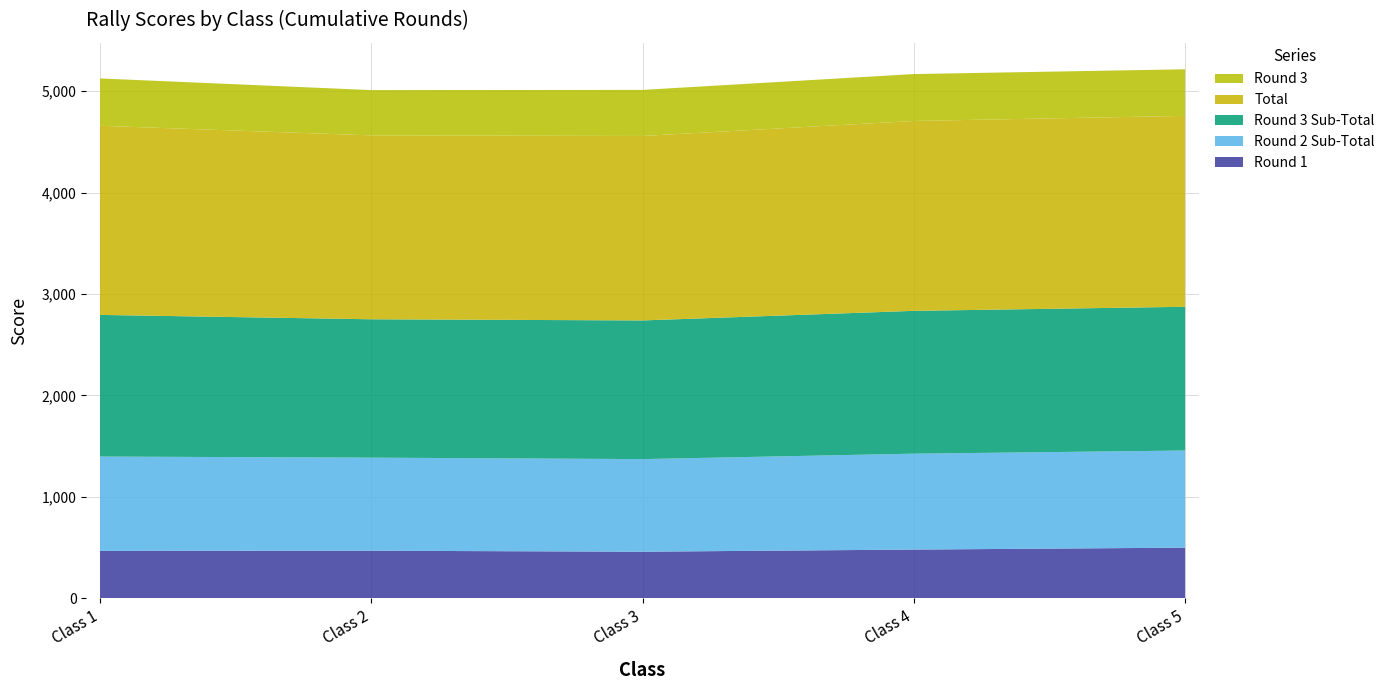

Reading left to right, what are all the values shown in this chart?

Round 1: 465.9	467.3	457.8	478.7	497.6
Round 2 Sub-Total: 930.5	918.3	913.5	946.1	958.3
Round 3 Sub-Total: 1397.4	1365.1	1367.9	1409.0	1418.1
Total: 1865.9	1814.1	1819.9	1873.1	1883.3
Round 3: 466.9	446.8	454.4	462.9	459.8